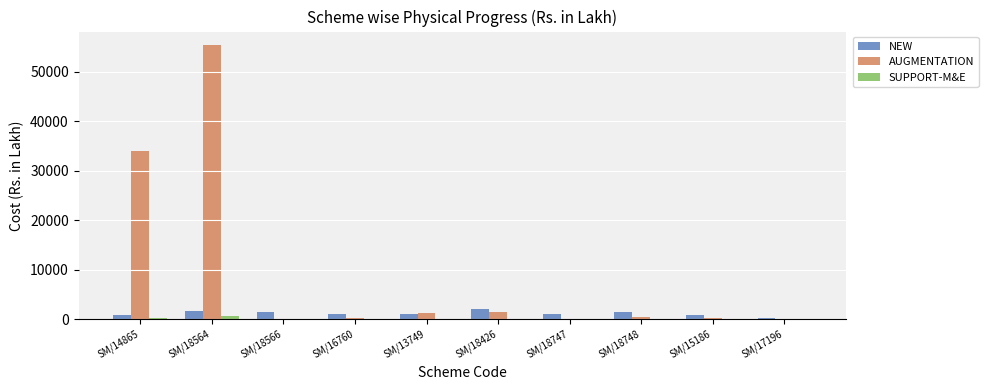

The AUGMENTATION series shows 115.2 at SM/18747. True or false?

True